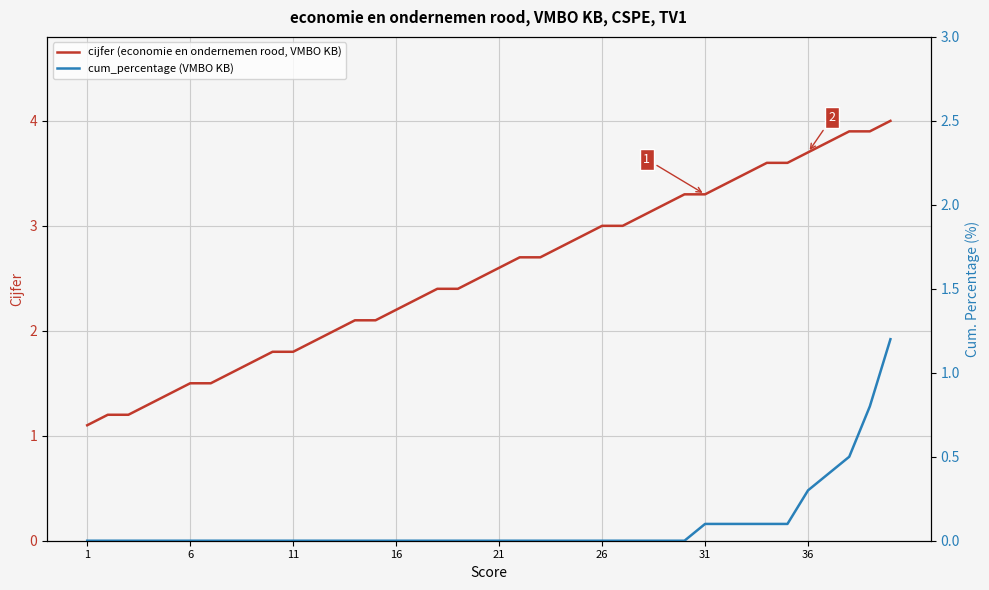

What are all the series names shown in the legend?

cijfer (economie en ondernemen rood, VMBO KB), cum_percentage (VMBO KB)